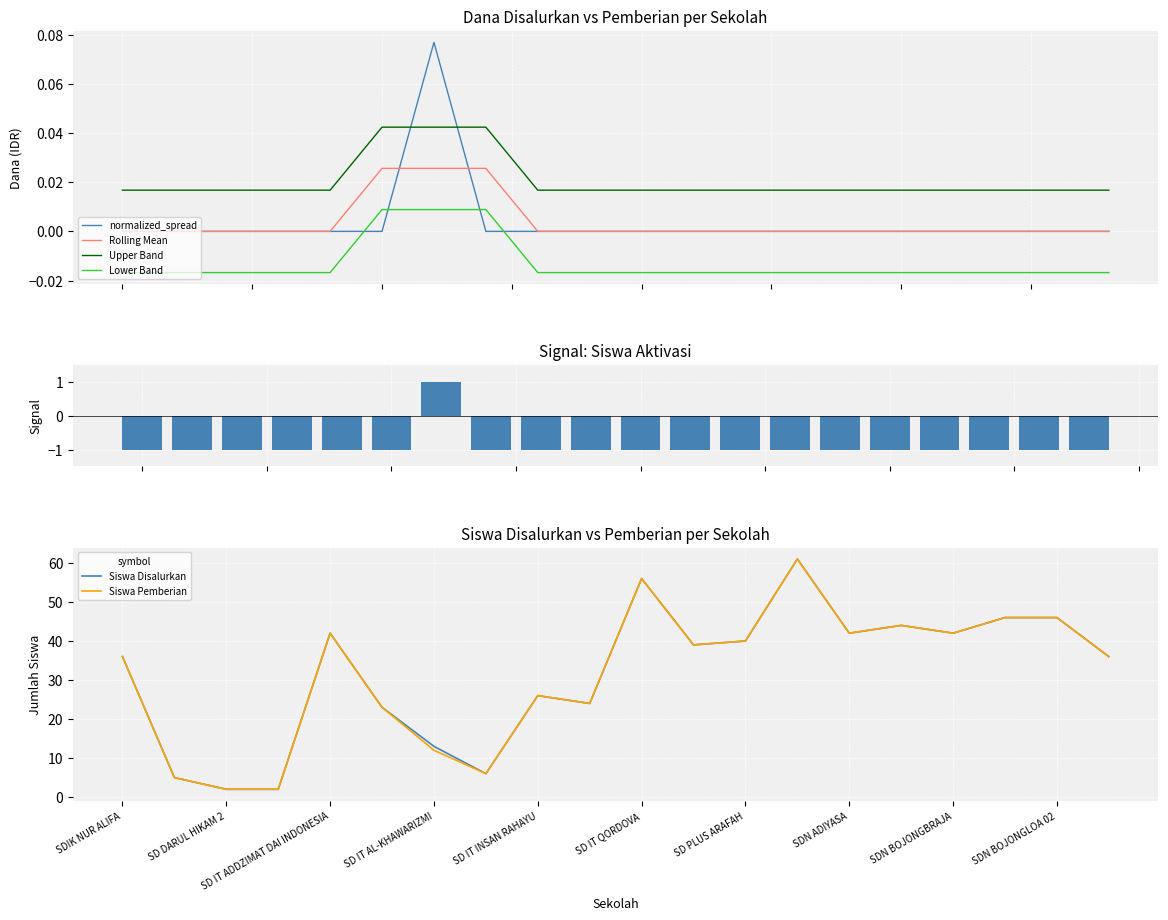

Between SD DARUL HIKAM 2 and SD IT AL MUBAROKAH, which series saw the biggest shift?

Dana Disalurkan